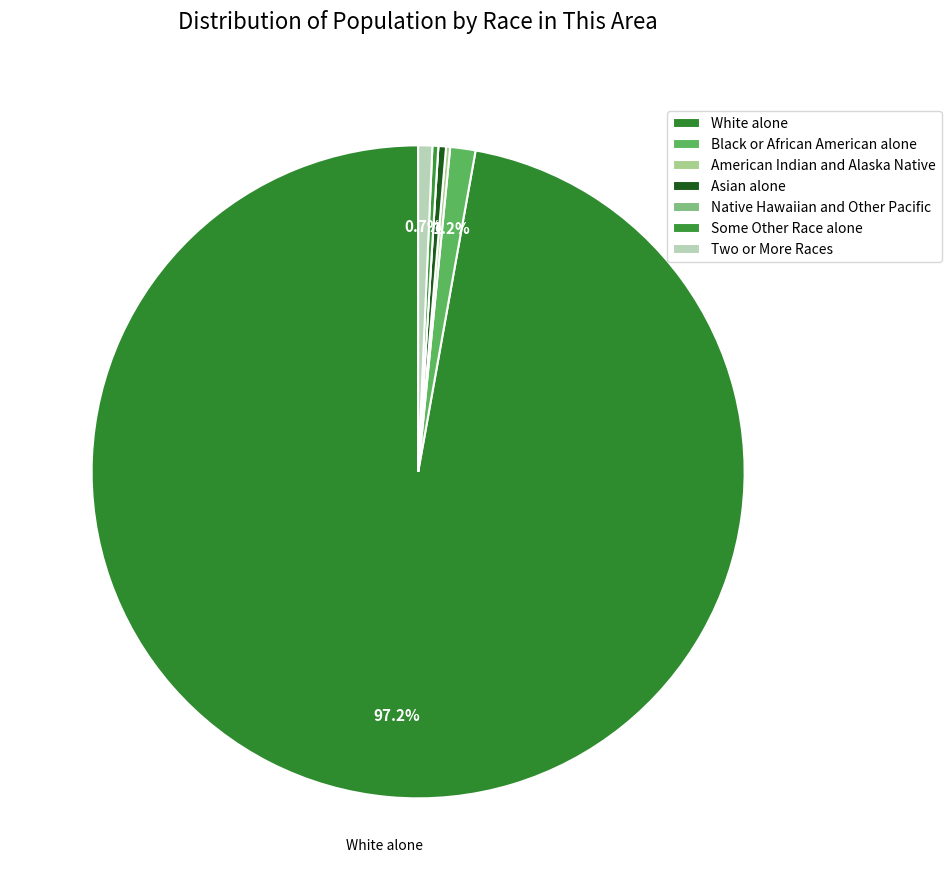

What is the change in value from American Indian and Alaska Native to Native Hawaiian and Other Pacific?

-7